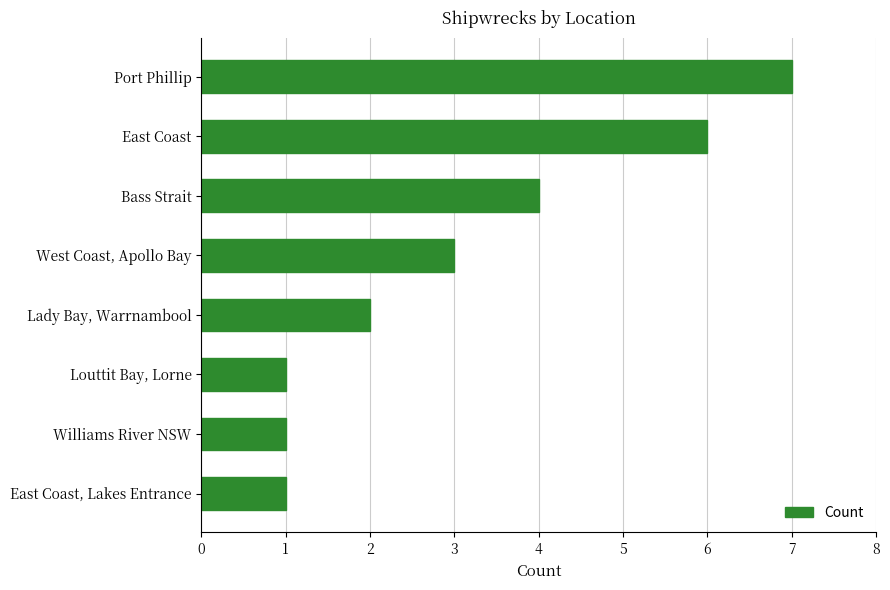

What is the change in value from West Coast, Apollo Bay to Port Phillip?

+4